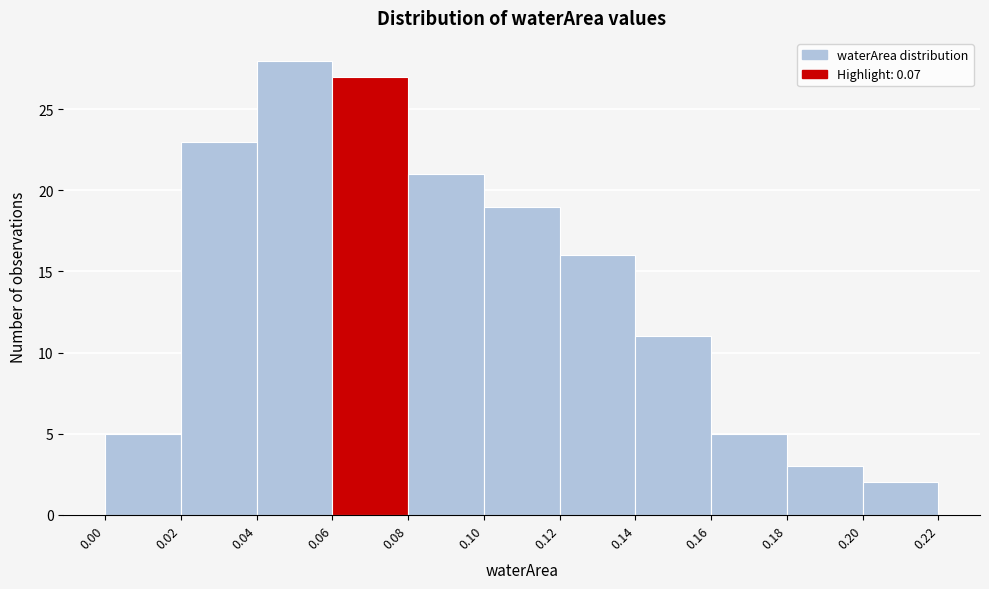

Which range on the x-axis has the tallest bar?

0.04 to 0.06